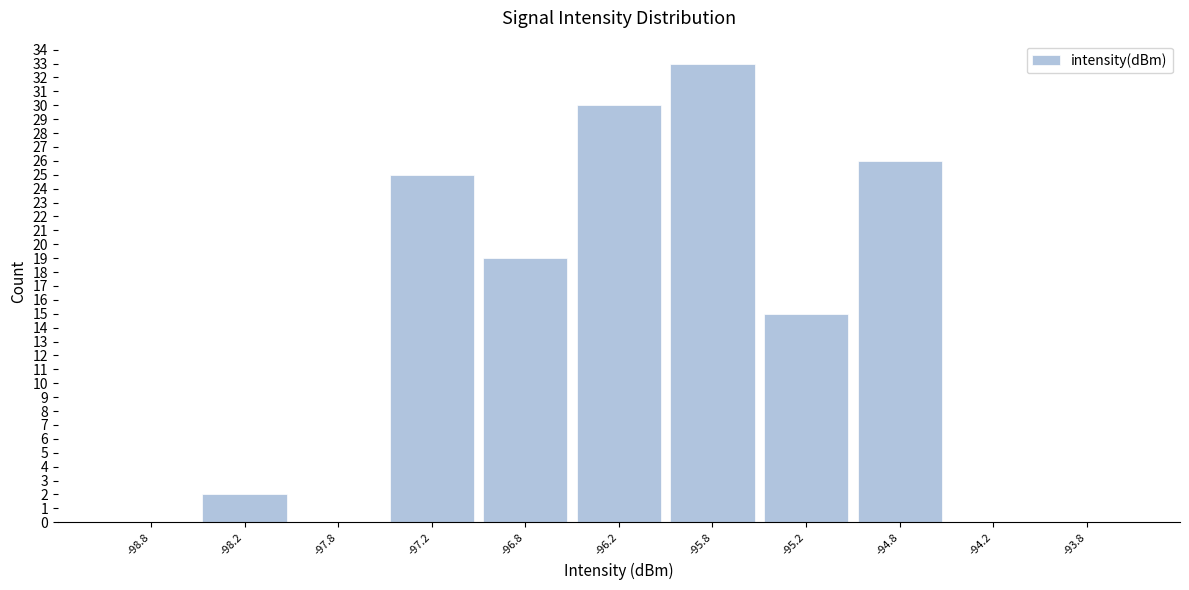

Reading left to right, list every bar in this chart as the range it spans on the x-axis followed by its height. The values are not printed on the chart, so give them approximately, as read against the axis.

-99.0 to -98.5: 0
-98.5 to -98.0: 2
-98.0 to -97.5: 0
-97.5 to -97.0: 25
-97.0 to -96.5: 19
-96.5 to -96.0: 30
-96.0 to -95.5: 33
-95.5 to -95.0: 15
-95.0 to -94.5: 26
-94.5 to -94.0: 0
-94.0 to -93.5: 0